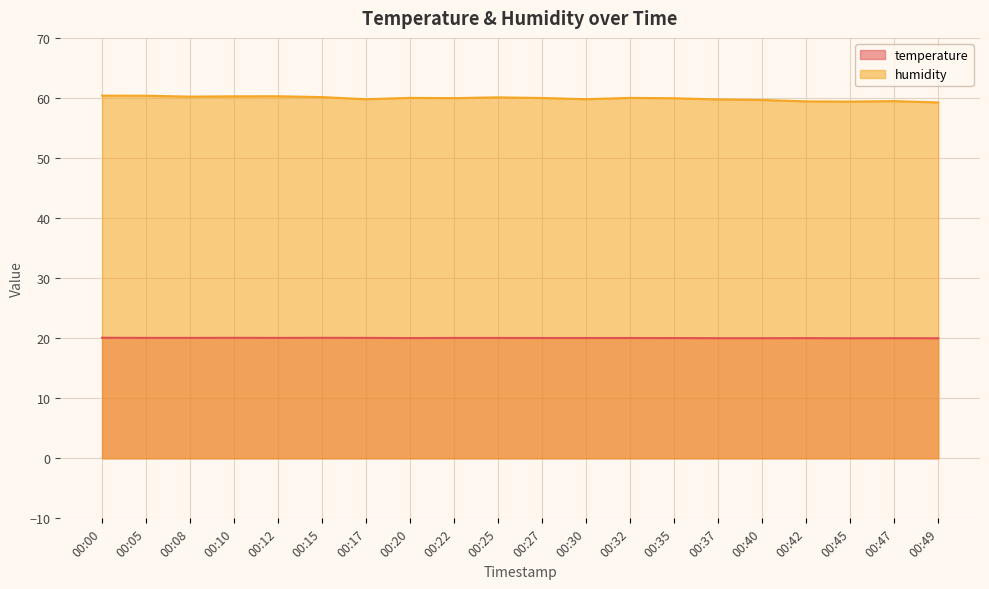

What is the value of the humidity point at the 7th from the left?

59.8